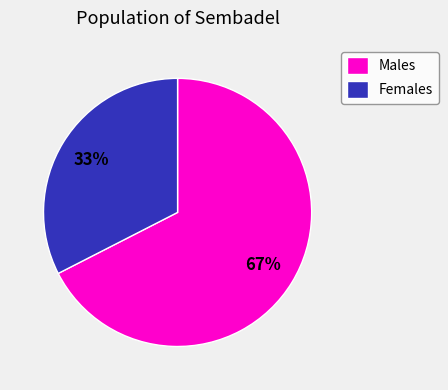

How many segments does this pie chart have?

2